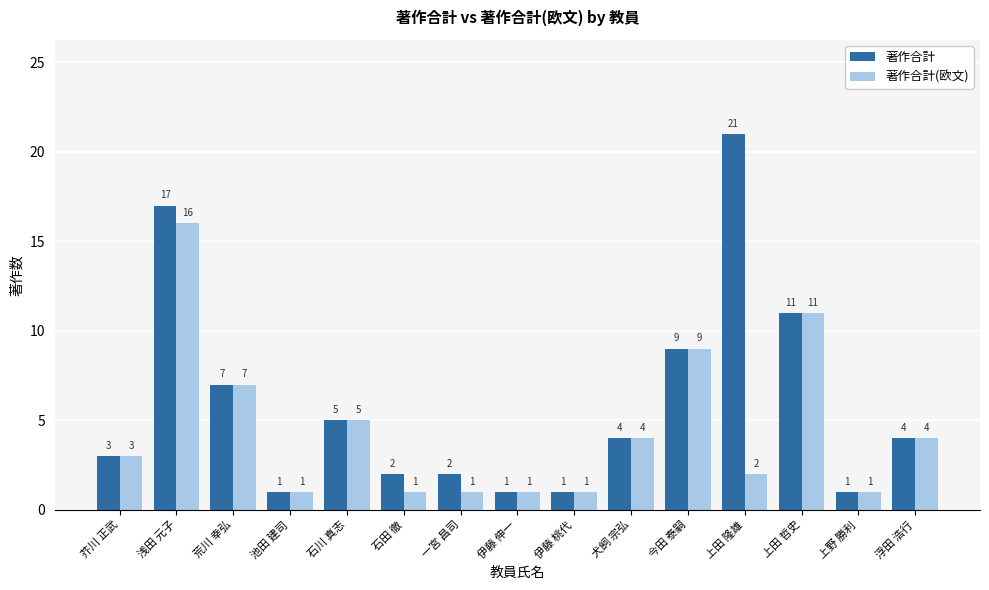

How many groups of bars are there?

15